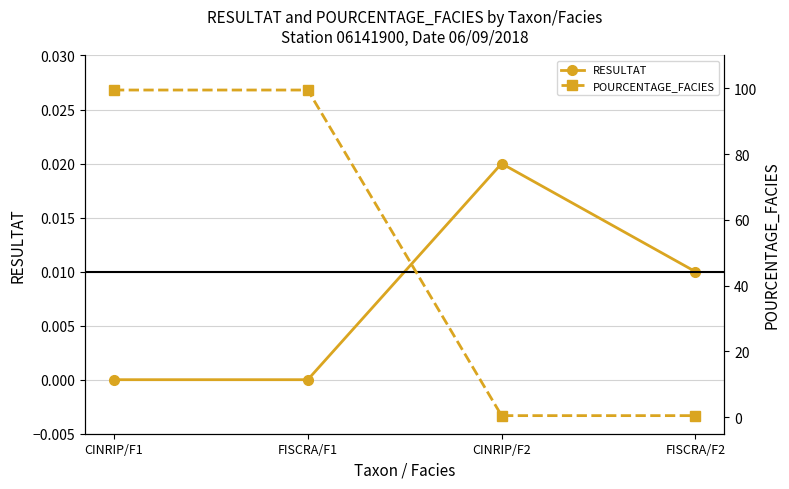

How many lines are shown in the chart?

2